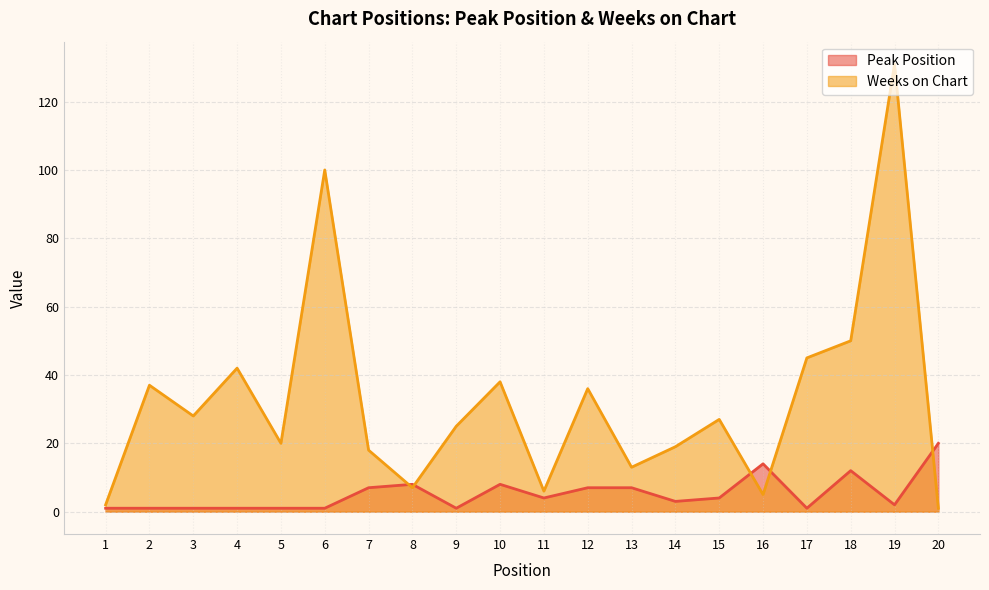

Is it true that Weeks on Chart equals 2 at 20?

False